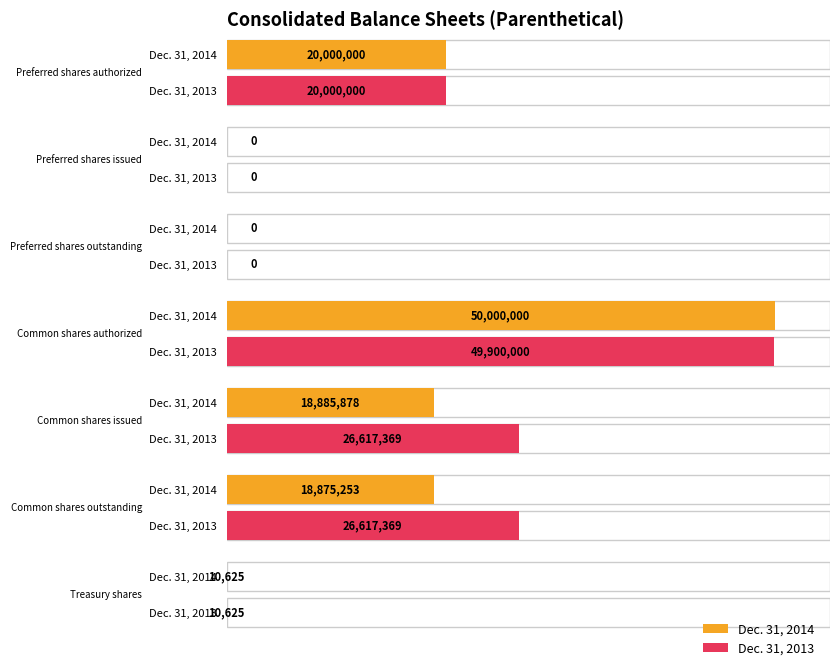

What is the difference between the maximum and second lowest values in the Dec. 31, 2013 series?

49900000